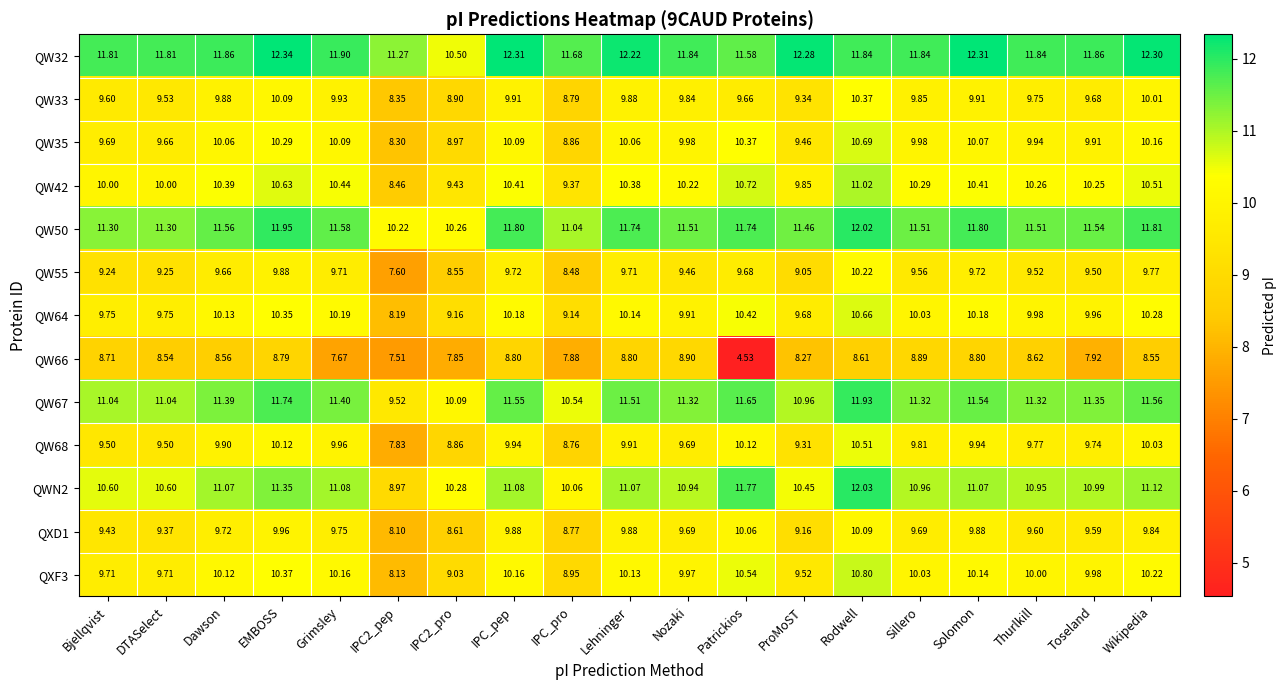

How many categories are shown in the chart?

19